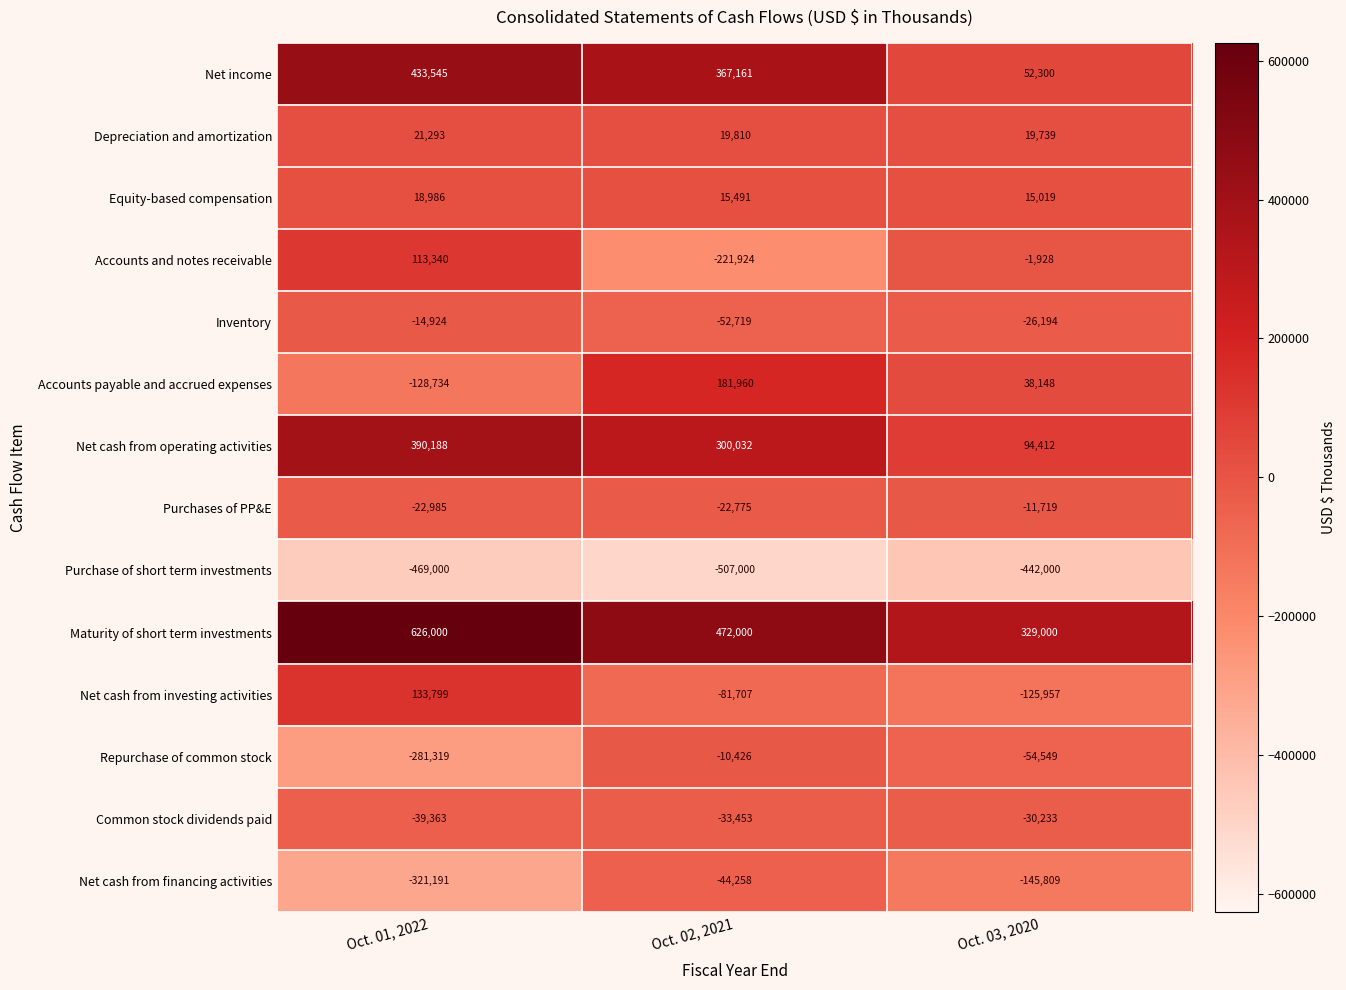

List the series in order of their peak value, lowest first.

Purchase of short term investments, Net cash from financing activities, Common stock dividends paid, Inventory, Purchases of PP&E, Repurchase of common stock, Equity-based compensation, Depreciation and amortization, Accounts and notes receivable, Net cash from investing activities, Accounts payable and accrued expenses, Net cash from operating activities, Net income, Maturity of short term investments